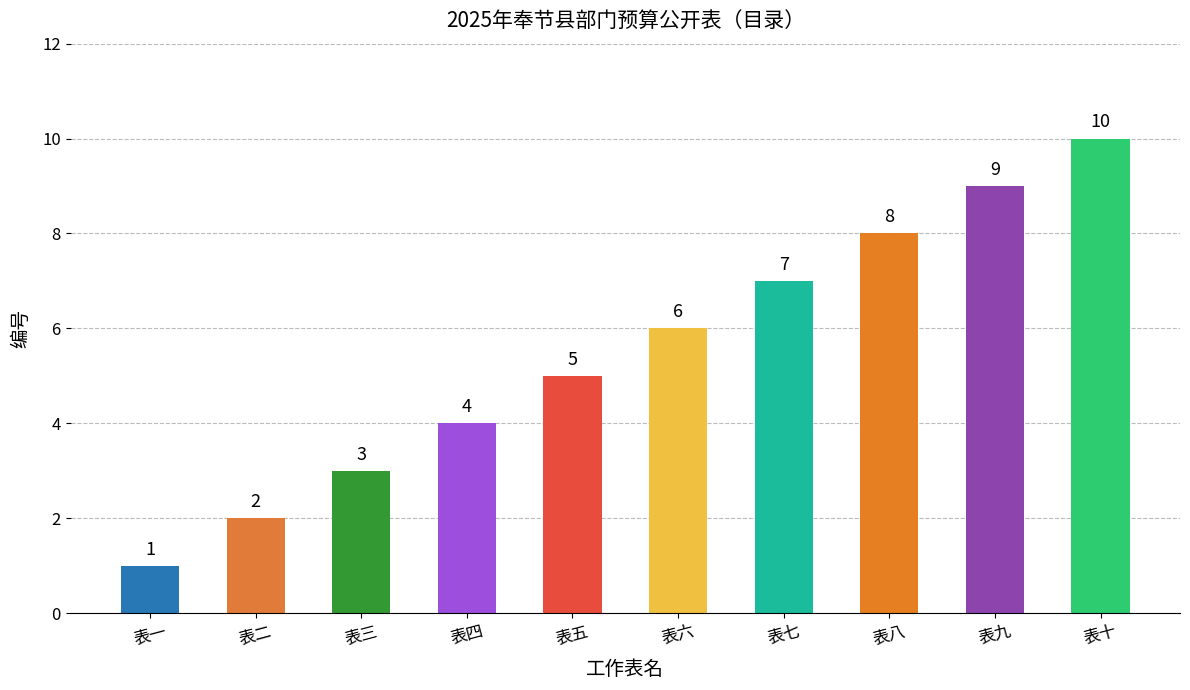

Reading left to right, transcribe all the data shown in this chart.

表一=1	表二=2	表三=3	表四=4	表五=5	表六=6	表七=7	表八=8	表九=9	表十=10